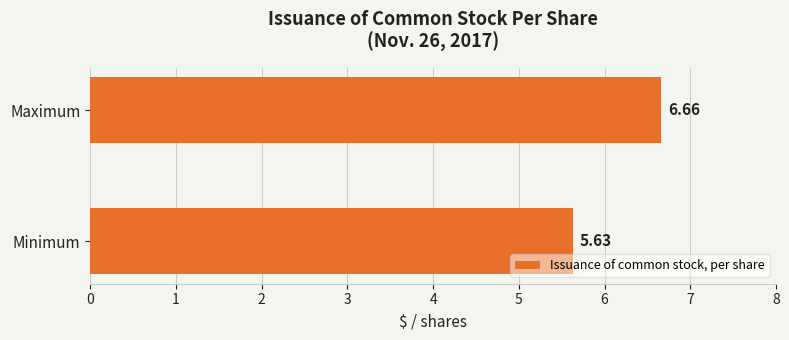

List the labels in order of value, smallest first.

Minimum, Maximum